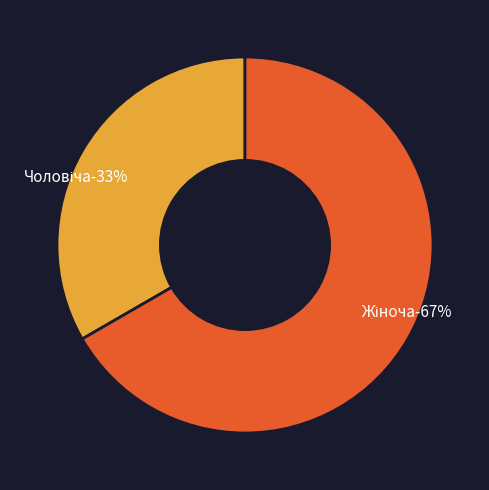

Rank the categories by value from lowest to highest.

Чоловіча, Жіноча